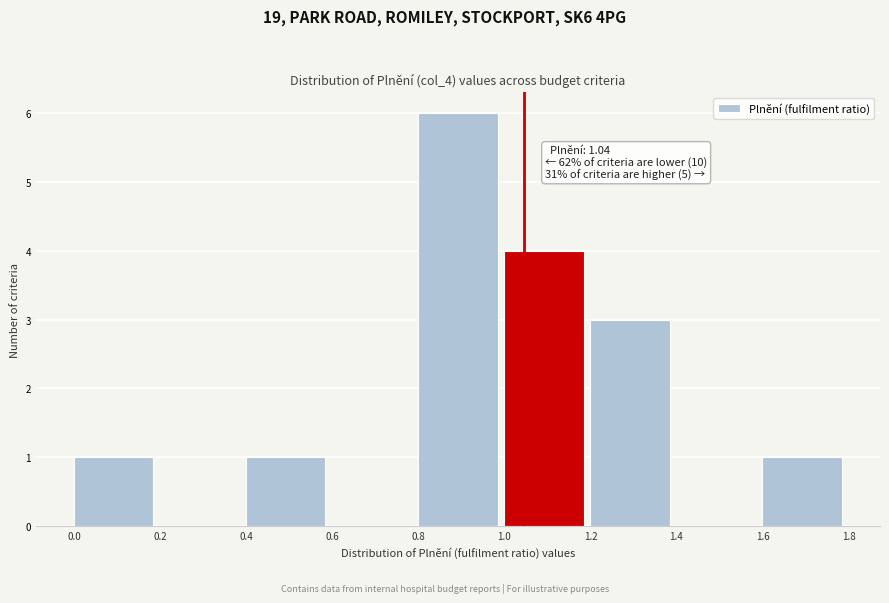

Over which range of the x-axis is the bar tallest?

0.8 to 1.0